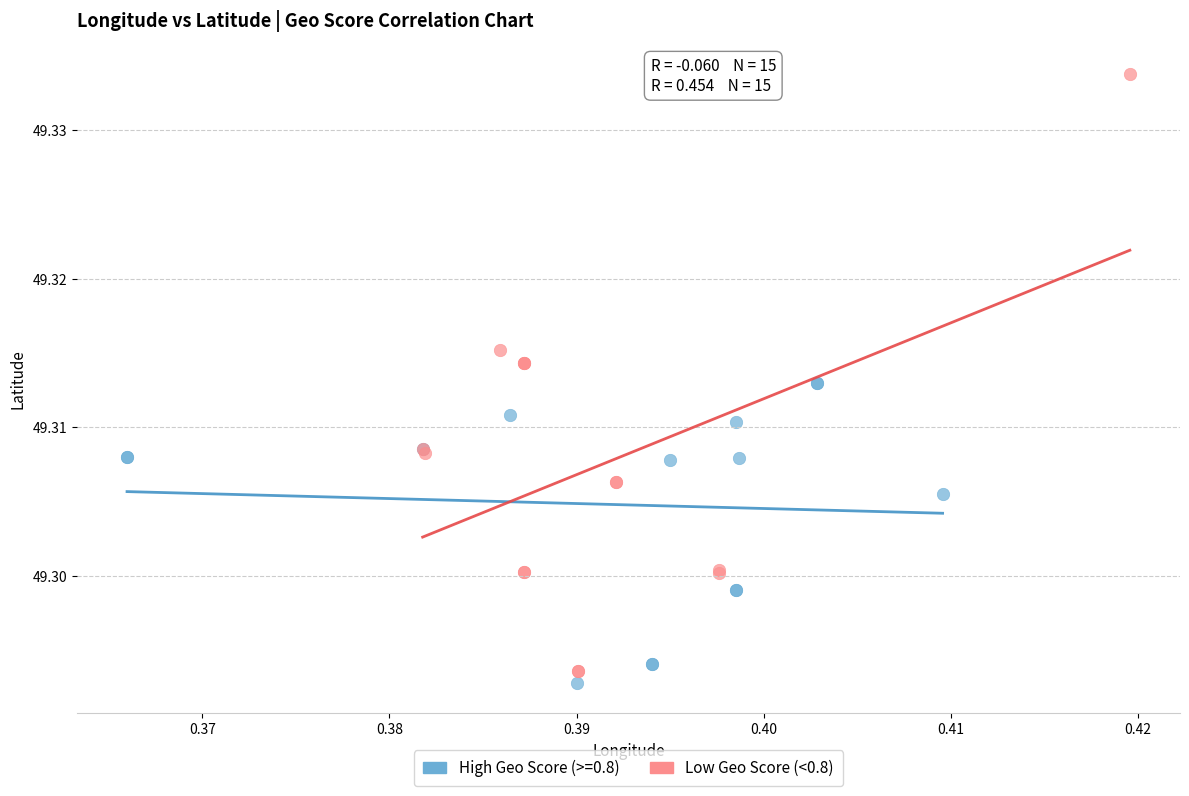

Which series reaches the maximum Y coordinate?

Low Geo Score (<0.8)